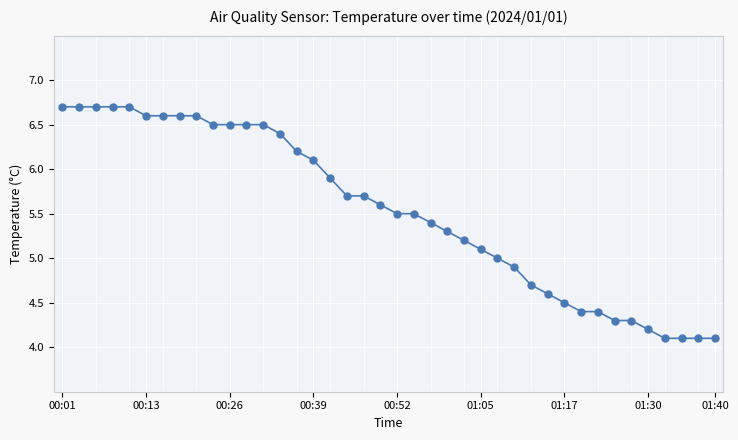

What is the smallest value displayed?

4.1